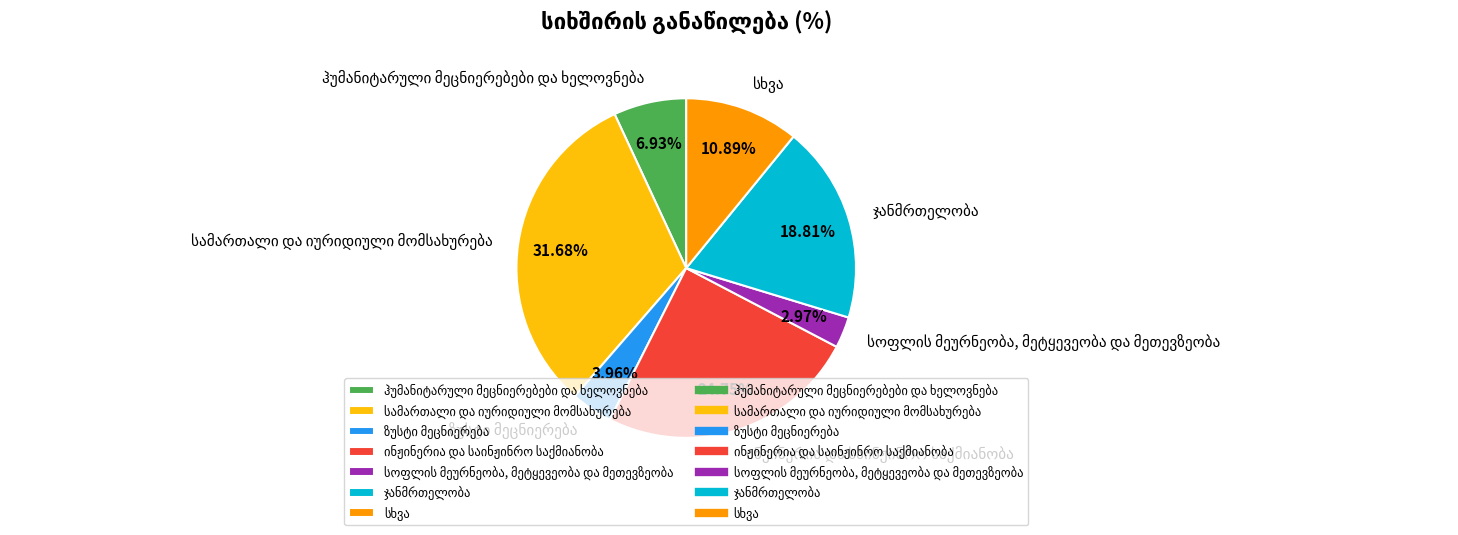

Is there a majority slice in this chart?

No